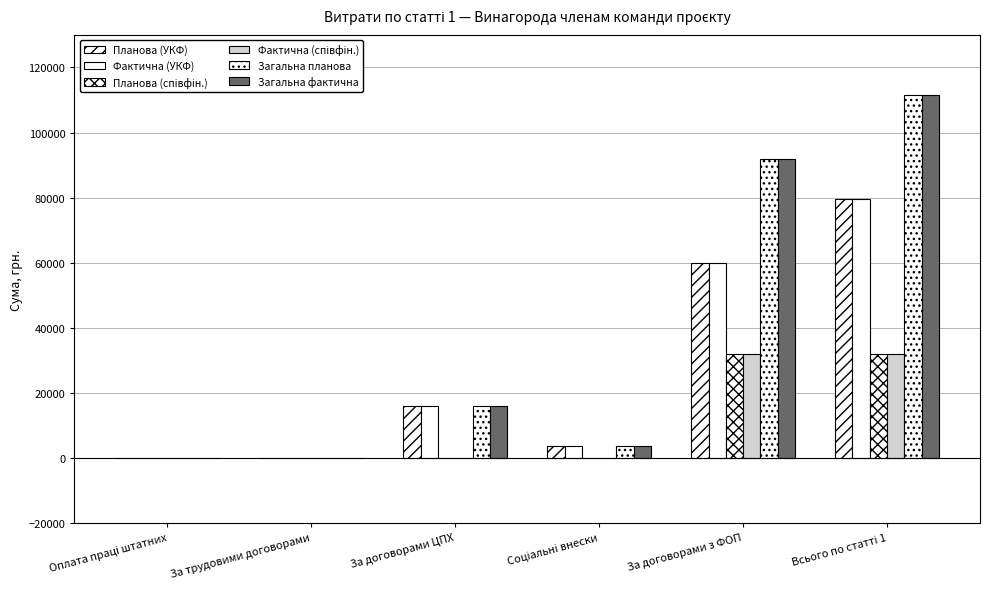

Are the bars grouped side by side (vs. stacked)?

Yes